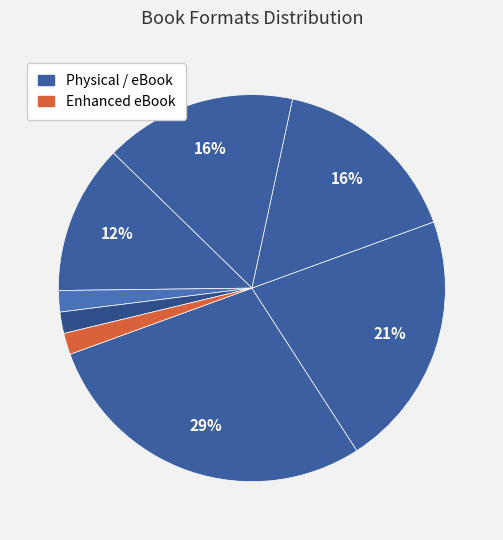

To the nearest percent, what is the average slice percentage?

12%